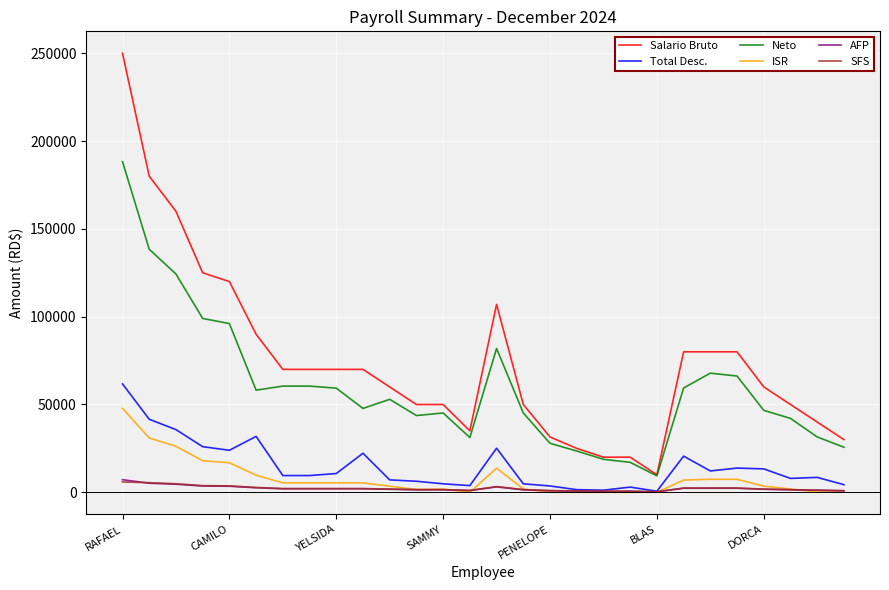

What is the highest value of the Neto series?

188279.4